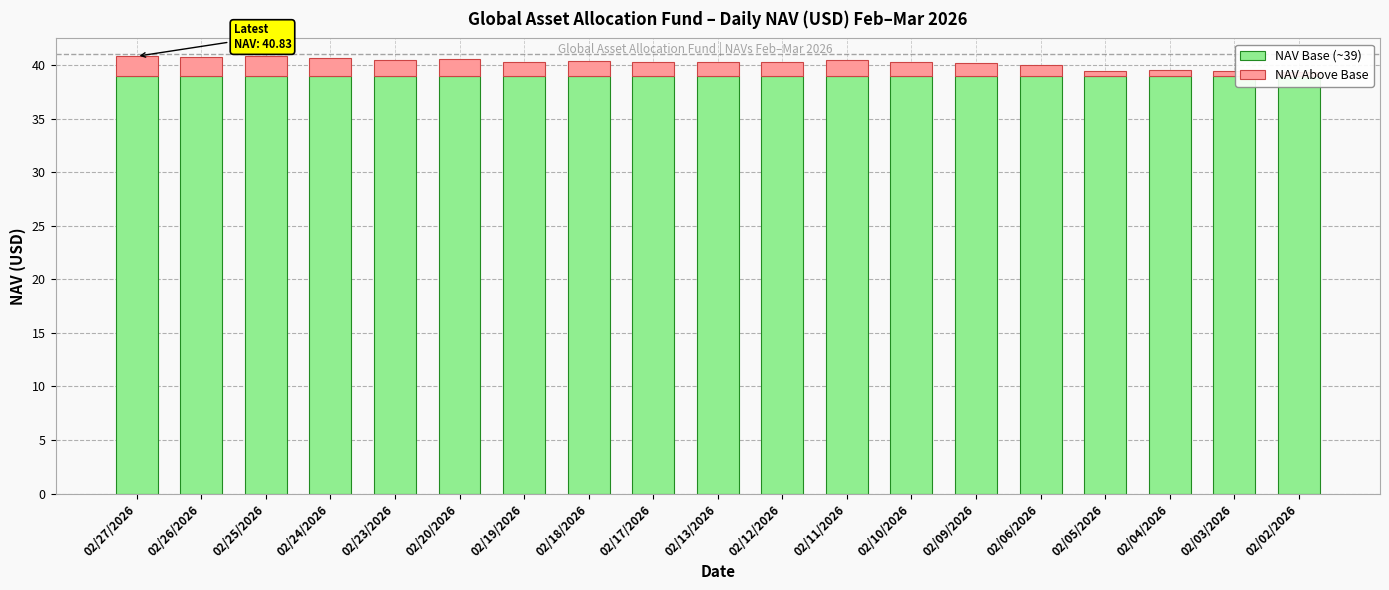

At how many categories does at least one series exceed 30?

19